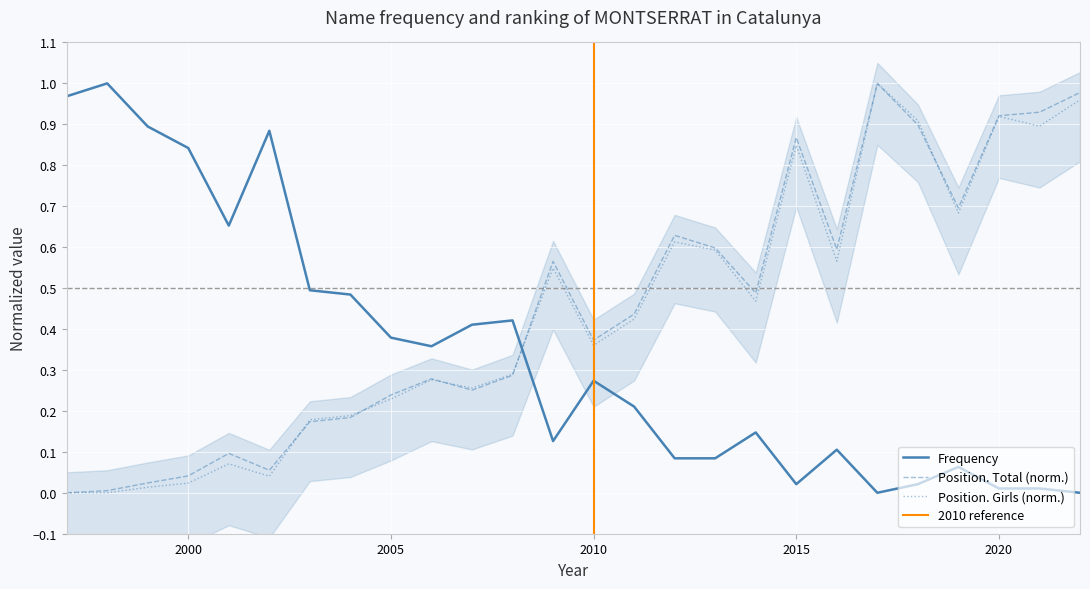

What is the difference between the Position. Girls values at 2016 and 2003?

0.4